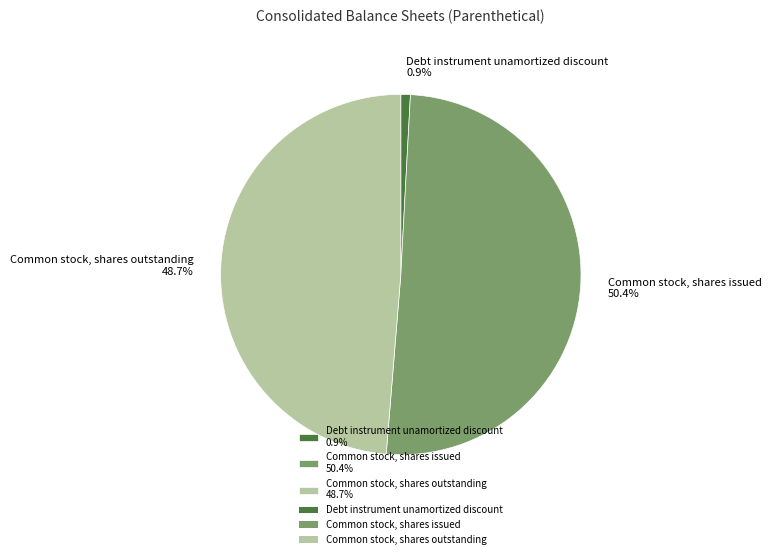

To the nearest percent, what percentage of the pie is Common stock, shares outstanding?

49%